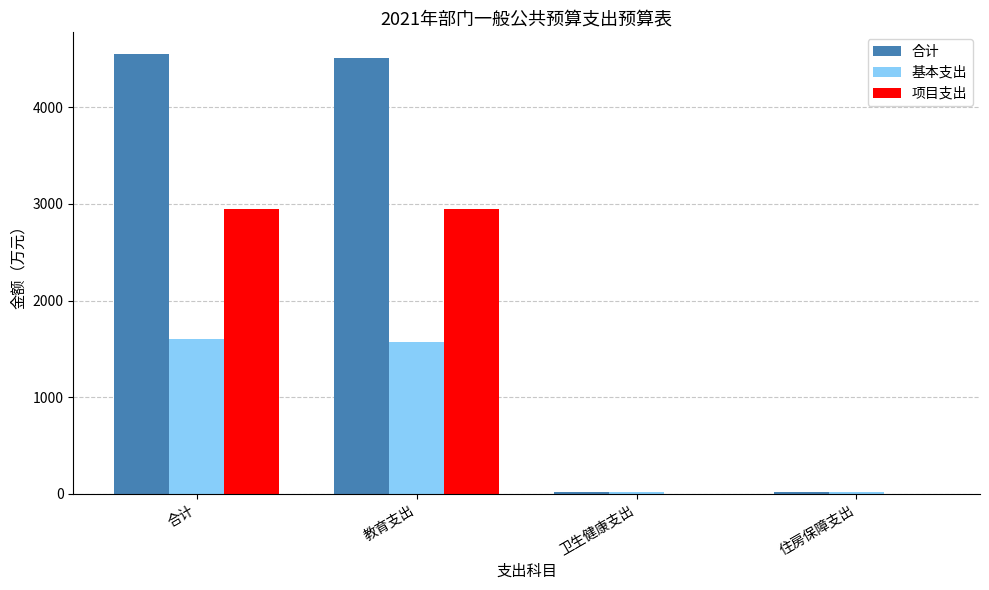

Between 教育支出 and 卫生健康支出, which series saw the biggest shift?

合计